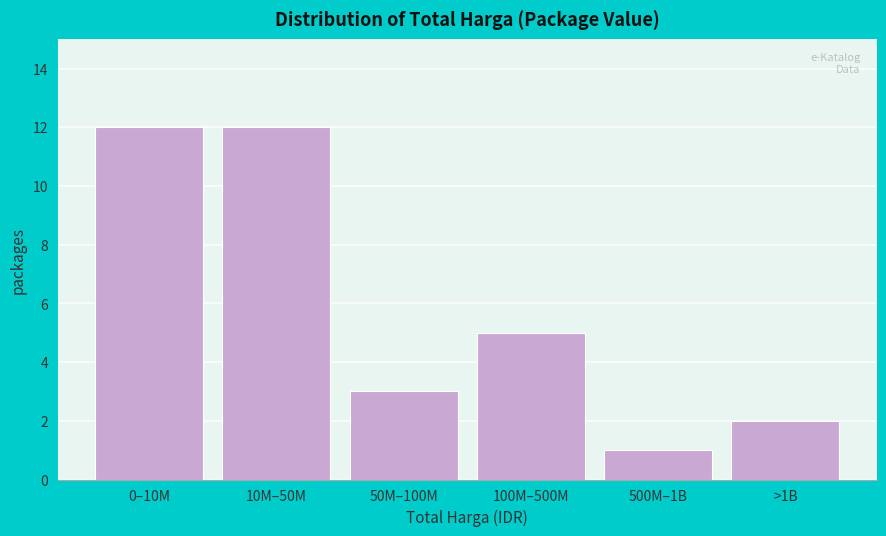

Reading left to right, transcribe all the data shown in this chart.

12	12	3	5	1	2